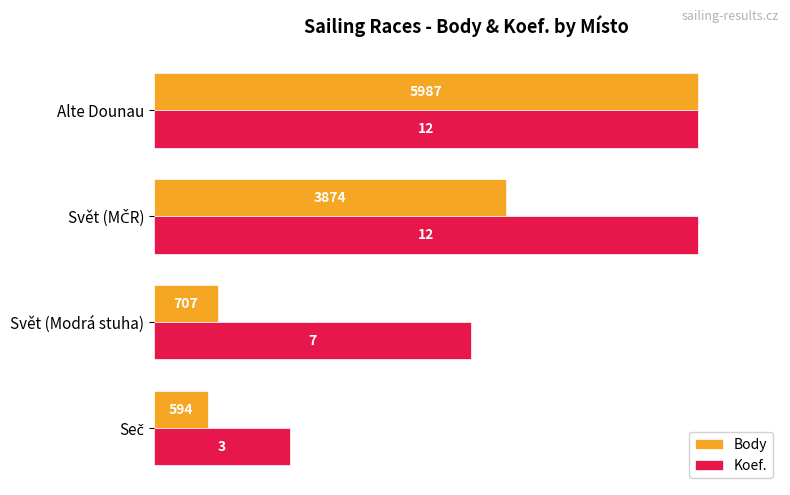

What are all the series names shown in the legend?

Body, Koef.